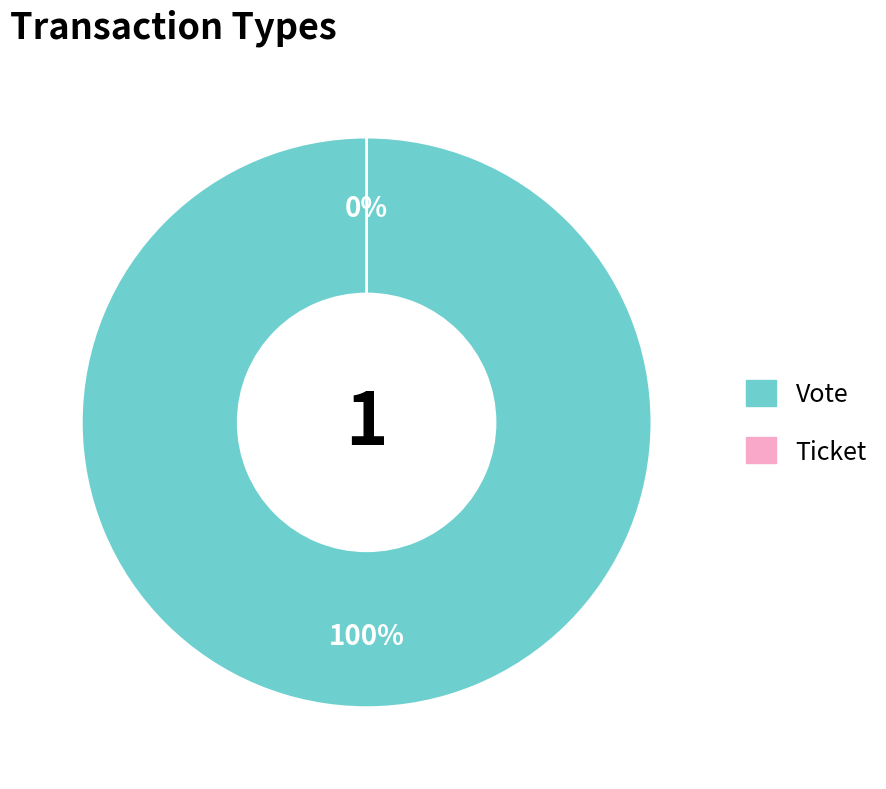

Does any single category account for the majority?

Yes